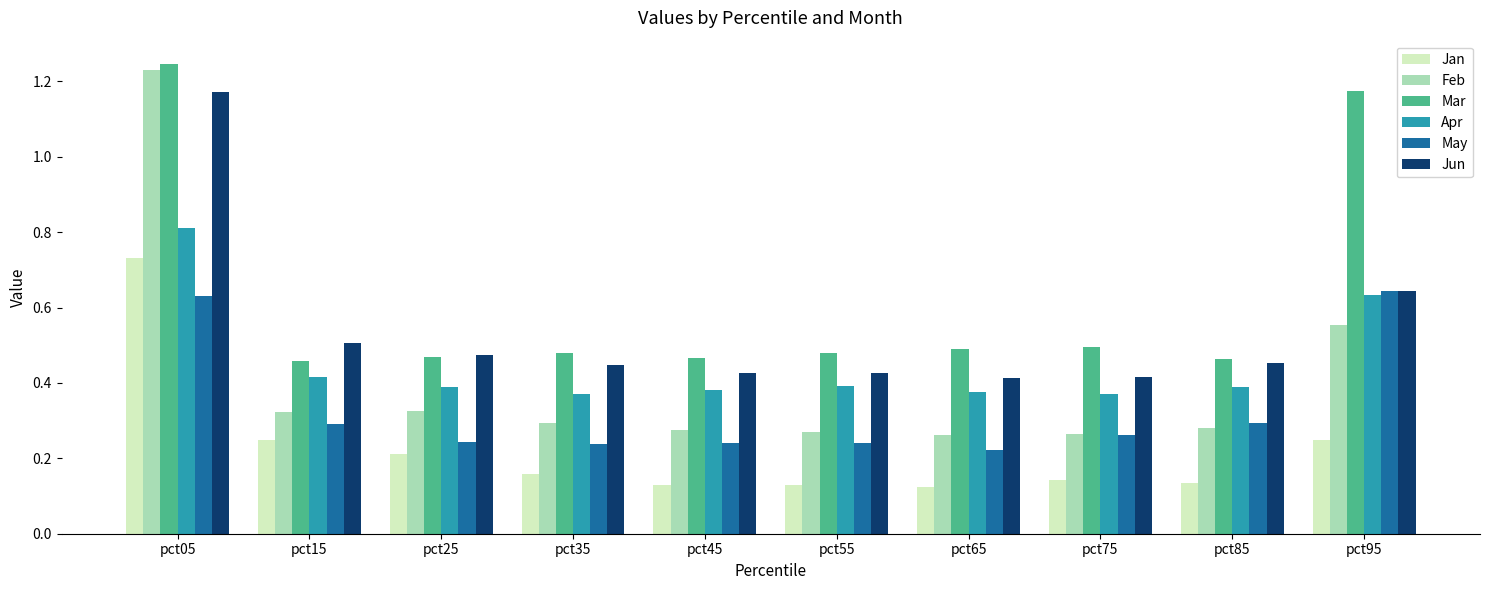

How many groups of bars are there?

10